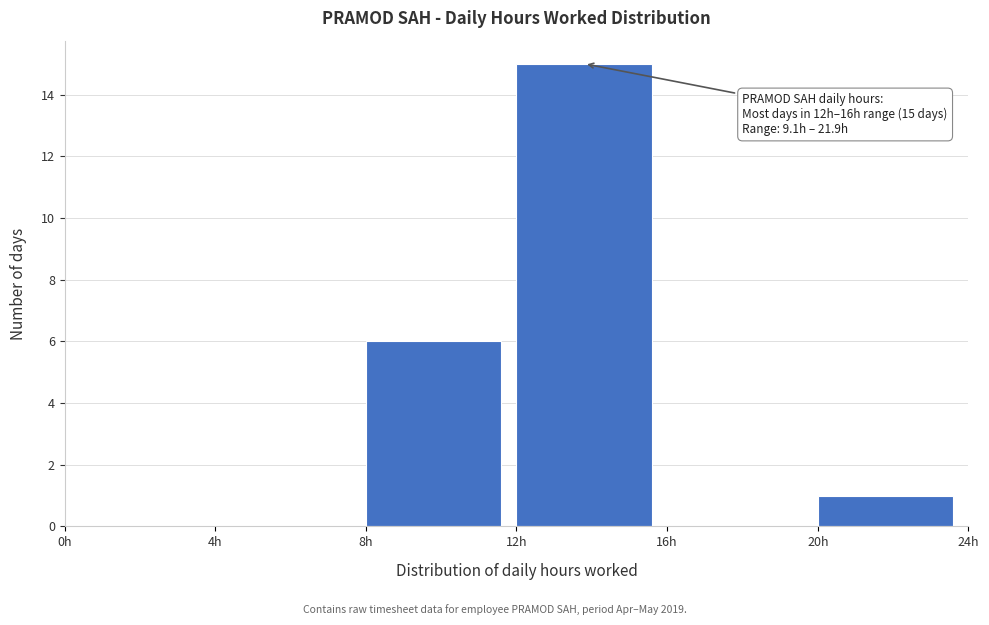

Over which range of the x-axis is the bar tallest?

12 to 16